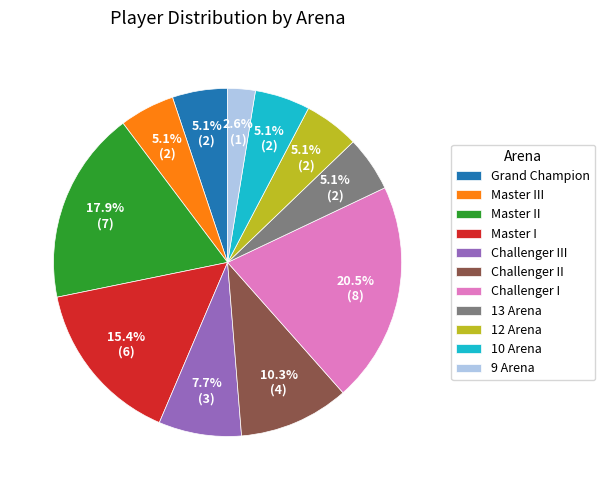

What is the largest slice in the pie chart?

Challenger I